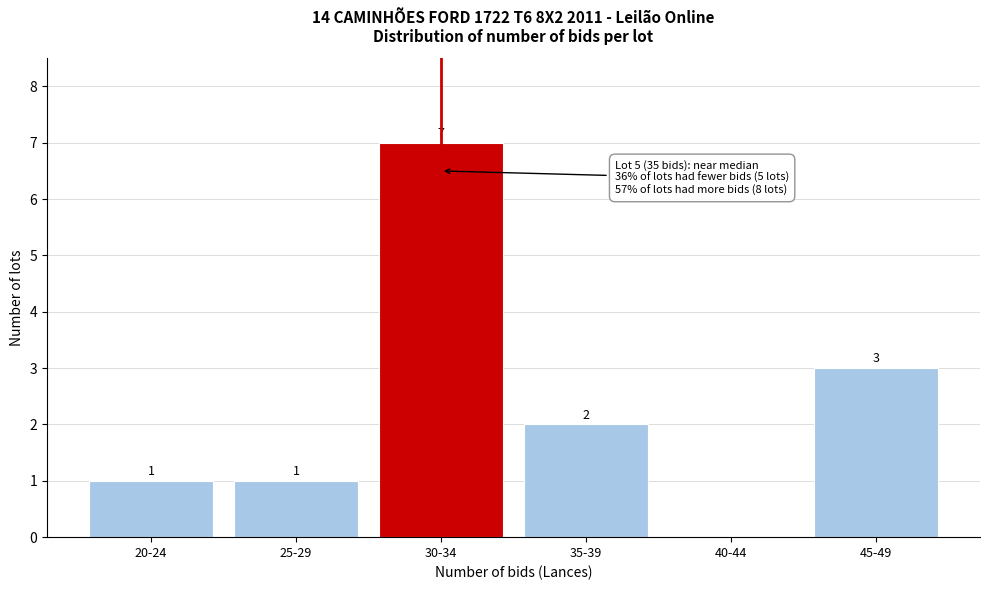

Reading right to left, list all the values displayed in this chart.

45-49=3	40-44=0	35-39=2	30-34=7	25-29=1	20-24=1